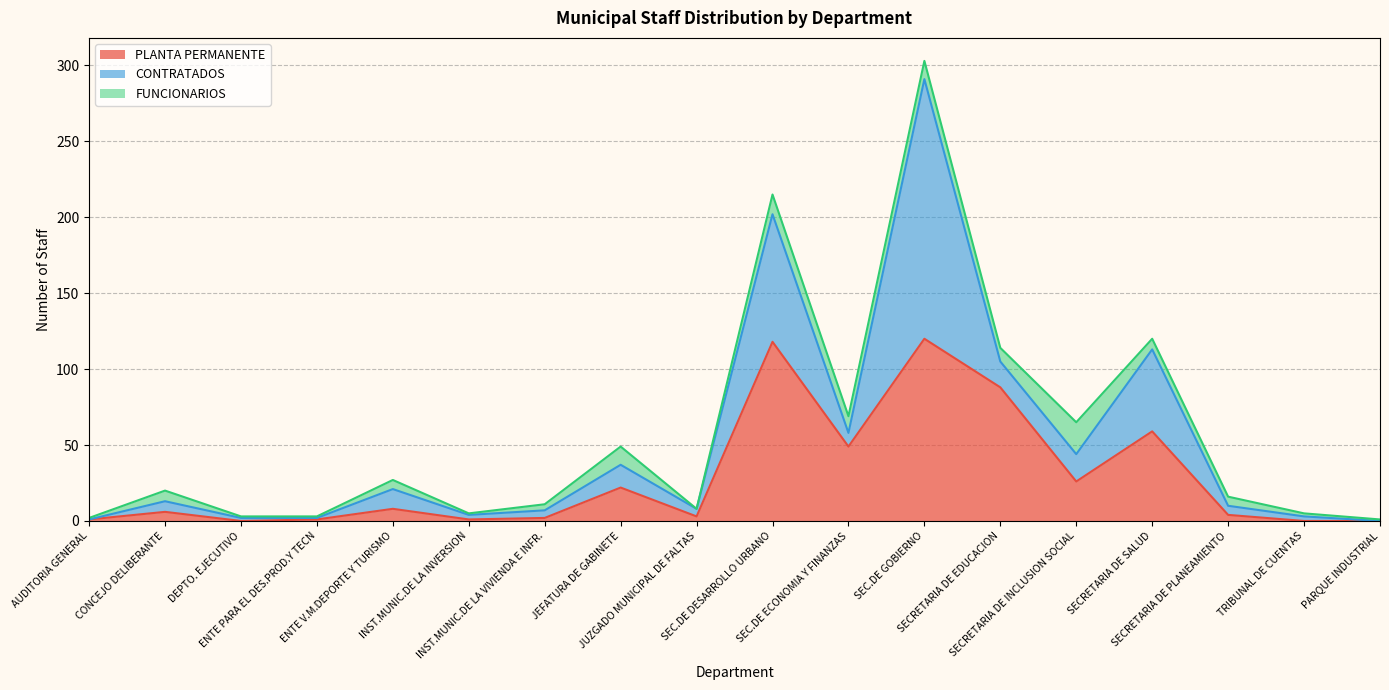

Reading left to right, transcribe all the data shown in this chart.

PLANTA PERMANENTE: AUDITORIA GENERAL=1	CONCEJO DELIBERANTE=6	DEPTO. EJECUTIVO=0	ENTE PARA EL DES.PROD.Y TECN=1	ENTE V.M.DEPORTE Y TURISMO=8	INST.MUNIC.DE LA INVERSION=1	INST.MUNIC.DE LA VIVIENDA E INFR.=2	JEFATURA DE GABINETE=22	JUZGADO MUNICIPAL DE FALTAS=3	SEC.DE DESARROLLO URBANO=118	SEC.DE ECONOMIA Y FINANZAS=49	SEC.DE GOBIERNO=120	SECRETARIA DE EDUCACION=88	SECRETARIA DE INCLUSION SOCIAL=26	SECRETARIA DE SALUD=59	SECRETARIA DE PLANEAMIENTO=4	TRIBUNAL DE CUENTAS=0	PARQUE INDUSTRIAL=0
CONTRATADOS: AUDITORIA GENERAL=0	CONCEJO DELIBERANTE=7	DEPTO. EJECUTIVO=2	ENTE PARA EL DES.PROD.Y TECN=1	ENTE V.M.DEPORTE Y TURISMO=13	INST.MUNIC.DE LA INVERSION=3	INST.MUNIC.DE LA VIVIENDA E INFR.=5	JEFATURA DE GABINETE=15	JUZGADO MUNICIPAL DE FALTAS=5	SEC.DE DESARROLLO URBANO=84	SEC.DE ECONOMIA Y FINANZAS=9	SEC.DE GOBIERNO=171	SECRETARIA DE EDUCACION=17	SECRETARIA DE INCLUSION SOCIAL=18	SECRETARIA DE SALUD=54	SECRETARIA DE PLANEAMIENTO=6	TRIBUNAL DE CUENTAS=3	PARQUE INDUSTRIAL=0
FUNCIONARIOS: AUDITORIA GENERAL=1	CONCEJO DELIBERANTE=7	DEPTO. EJECUTIVO=1	ENTE PARA EL DES.PROD.Y TECN=1	ENTE V.M.DEPORTE Y TURISMO=6	INST.MUNIC.DE LA INVERSION=1	INST.MUNIC.DE LA VIVIENDA E INFR.=4	JEFATURA DE GABINETE=12	JUZGADO MUNICIPAL DE FALTAS=0	SEC.DE DESARROLLO URBANO=13	SEC.DE ECONOMIA Y FINANZAS=11	SEC.DE GOBIERNO=12	SECRETARIA DE EDUCACION=9	SECRETARIA DE INCLUSION SOCIAL=21	SECRETARIA DE SALUD=7	SECRETARIA DE PLANEAMIENTO=6	TRIBUNAL DE CUENTAS=2	PARQUE INDUSTRIAL=1